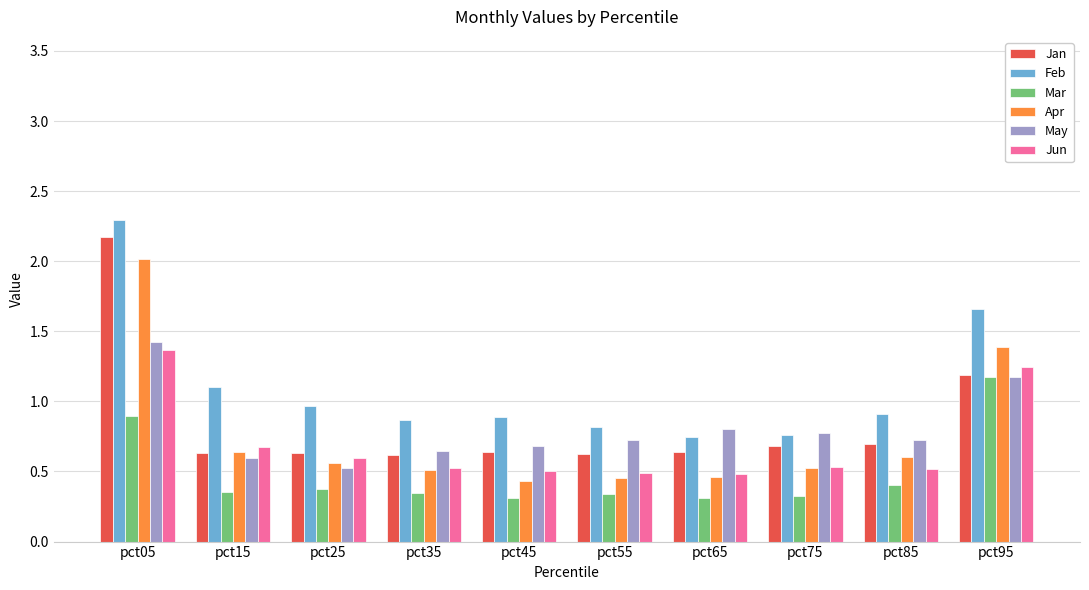

What is the highest value of the May series?

1.4